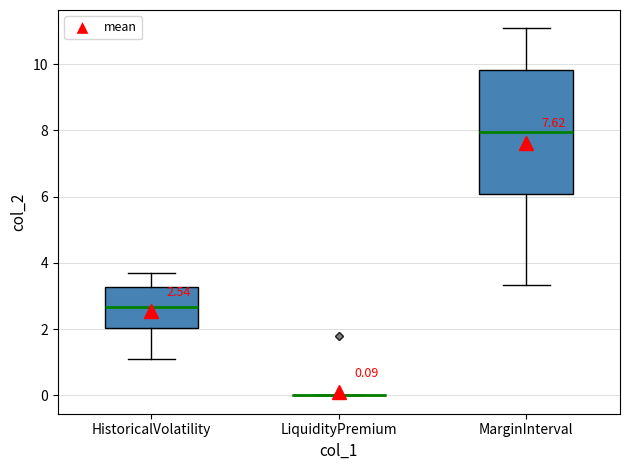

Comparing the boxes themselves (not the whiskers), which one is the tallest?

MarginInterval